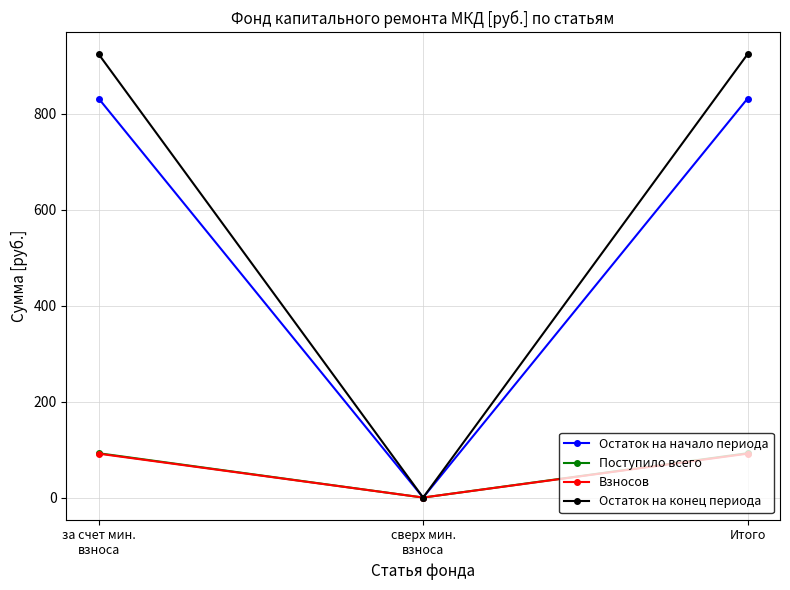

Is it true that Поступило всего equals 0.0 at сверх мин.
взноса?

True